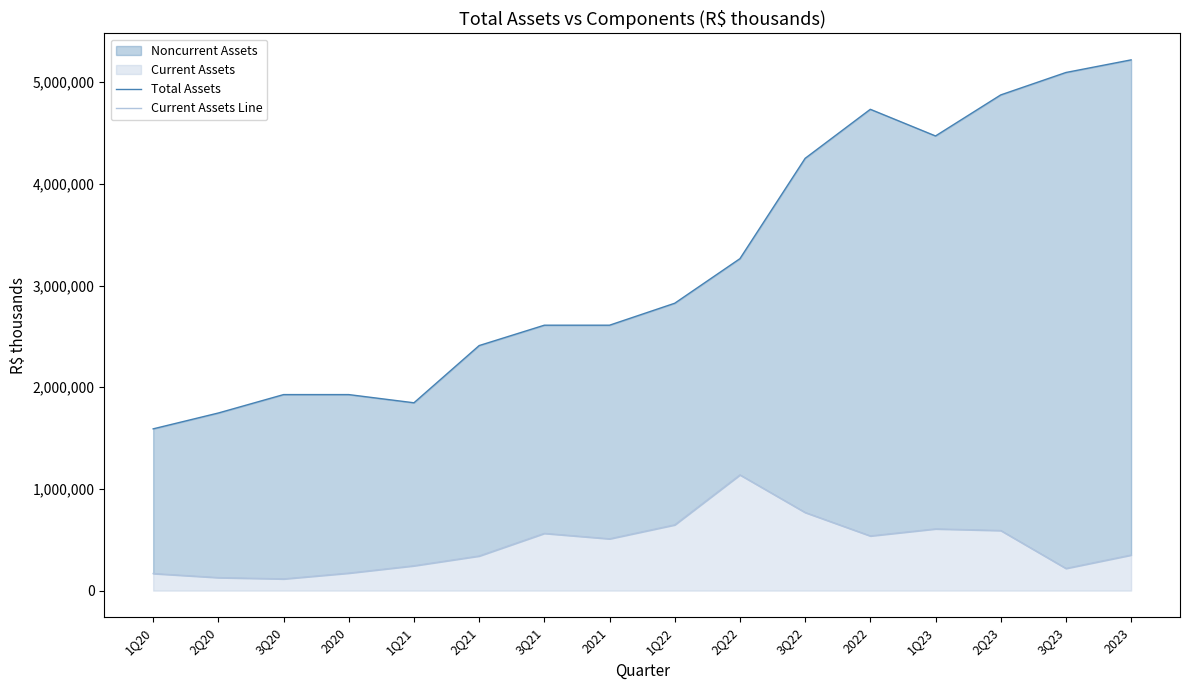

In Total Assets, how many points are lower than both neighbors (excluding endpoints)?

2